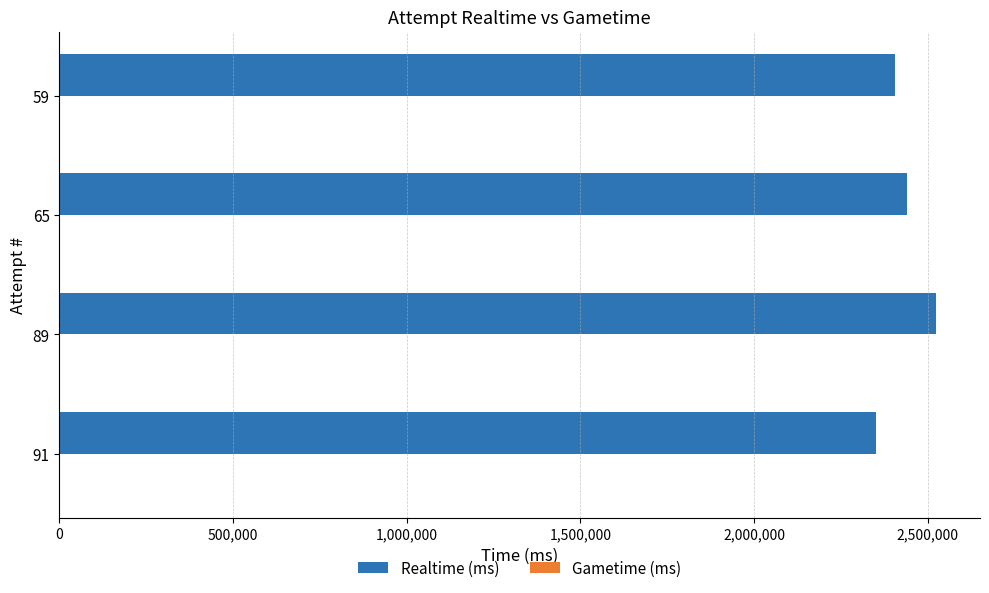

Reading bottom to top, what are all the values shown in this chart?

91=2351221	89=2524320	65=2439258	59=2406835